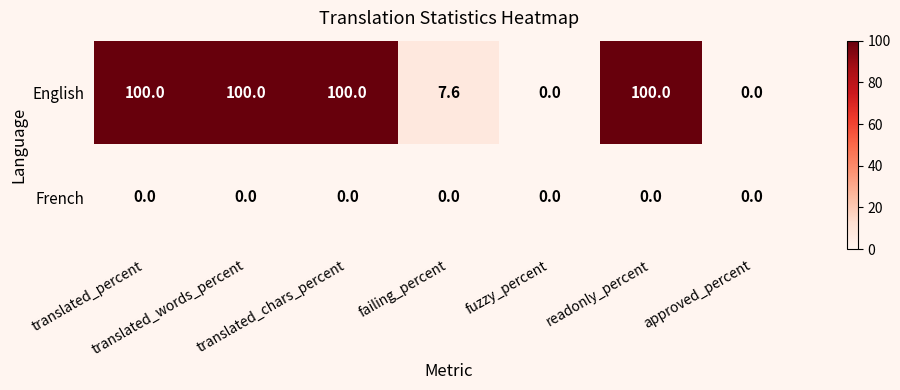

How many data points does each series have?

7